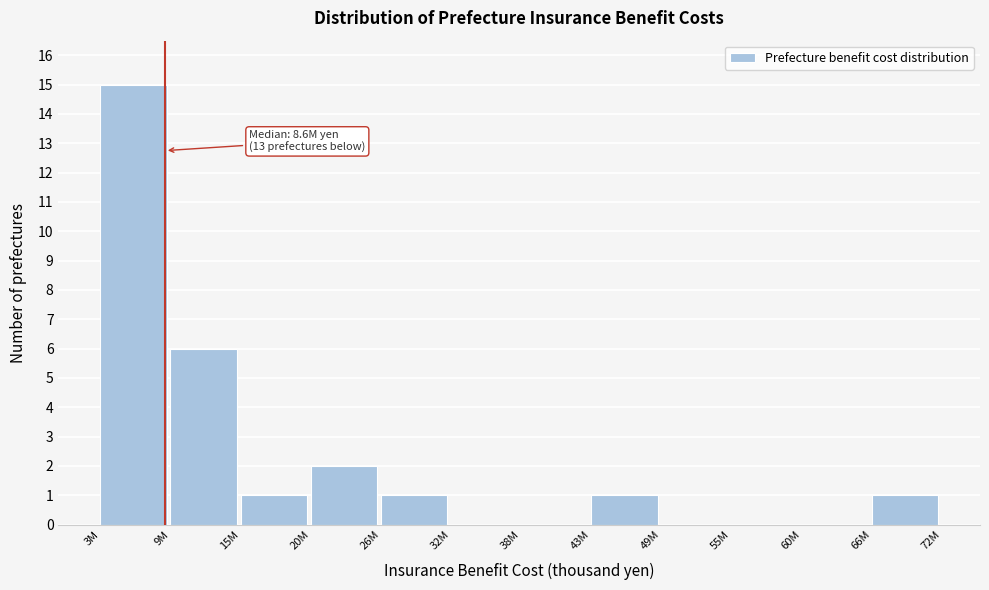

Reading right to left, what are all the values shown in this chart?

66M=1	60M=0	55M=0	49M=0	43M=1	38M=0	32M=0	26M=1	20M=2	15M=1	9M=6	3M=15